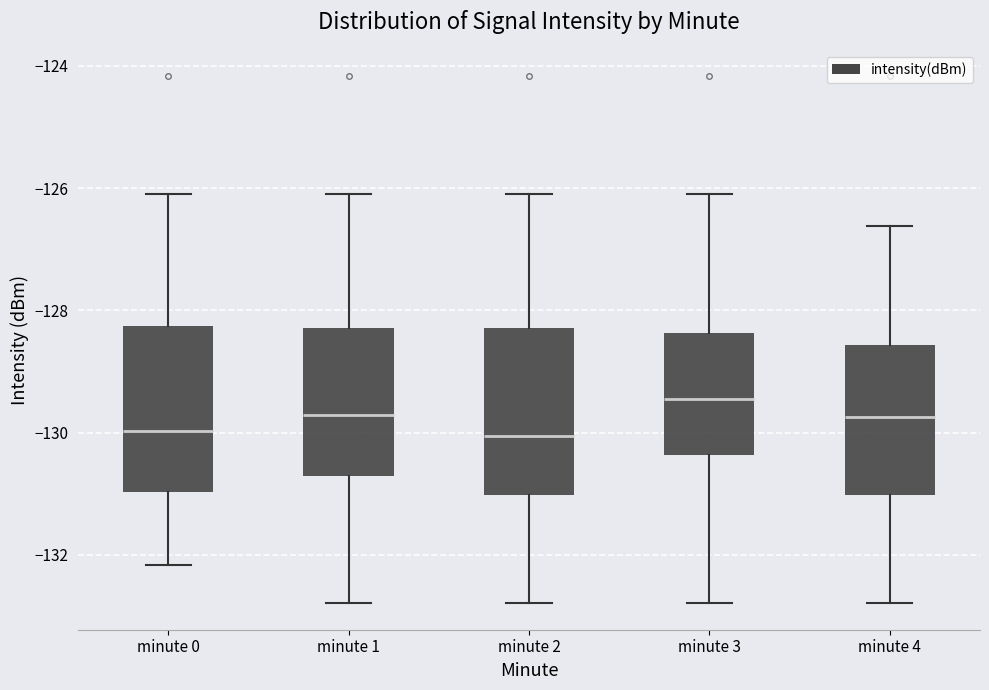

Reading left to right, transcribe this box plot: for each box, give where its median line is, the range the box spans, and where its two whiskers end, as read against the y-axis. The values are not printed on the chart, so give them approximately, as read against the axis.

minute 0: median -130.0, box -131.0 to -128.2, whiskers -132.2 to -126.0
minute 1: median -129.8, box -130.8 to -128.2, whiskers -132.8 to -126.0
minute 2: median -130.0, box -131.0 to -128.2, whiskers -132.8 to -126.0
minute 3: median -129.4, box -130.4 to -128.4, whiskers -132.8 to -126.0
minute 4: median -129.8, box -131.0 to -128.6, whiskers -132.8 to -126.6